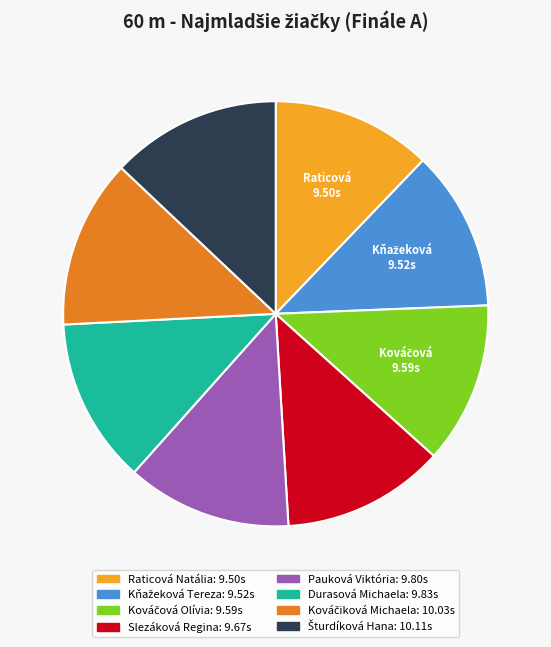

True or false: Pauková Viktória: 9.80s accounts for 5% of the total.

False